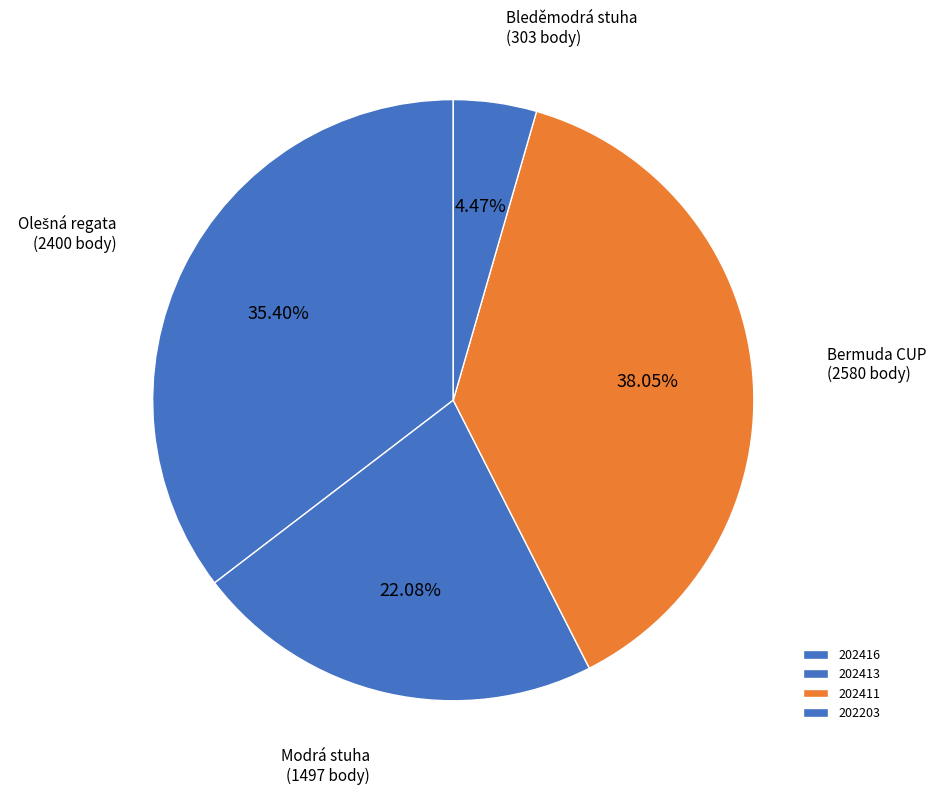

To the nearest percent, what portion does 202416 represent?

35%